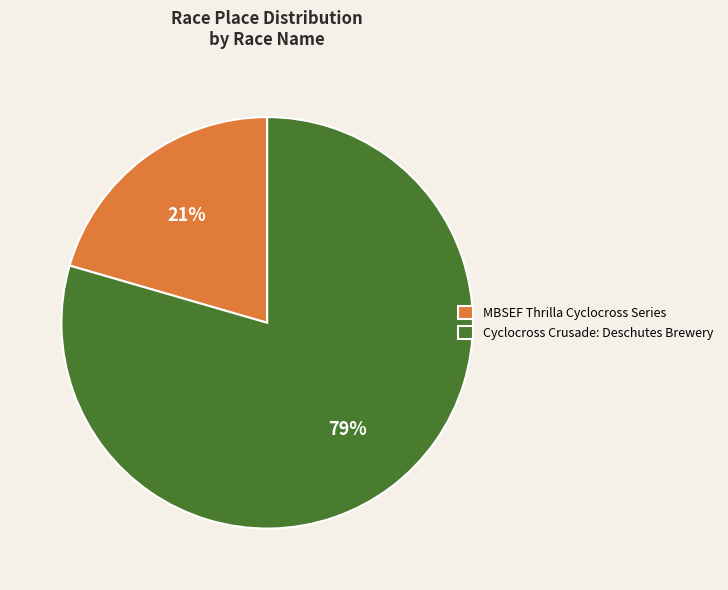

Count the number of slices in the pie.

2